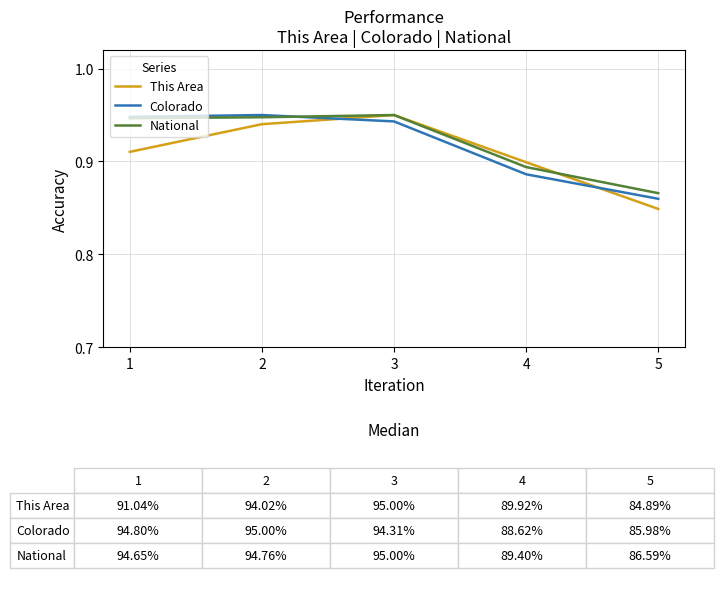

Is the value of Colorado at 4 greater than the value of National at 1?

No